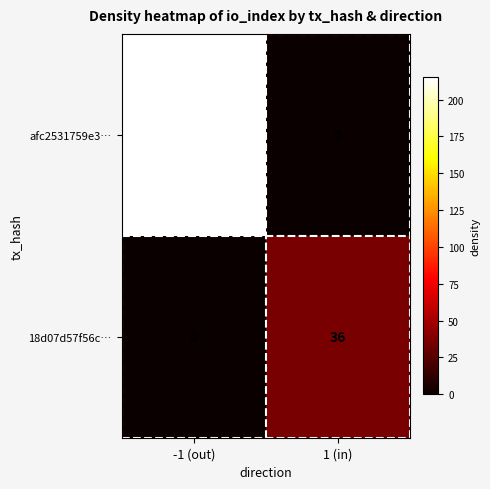

At how many categories does at least one series exceed 88?

1